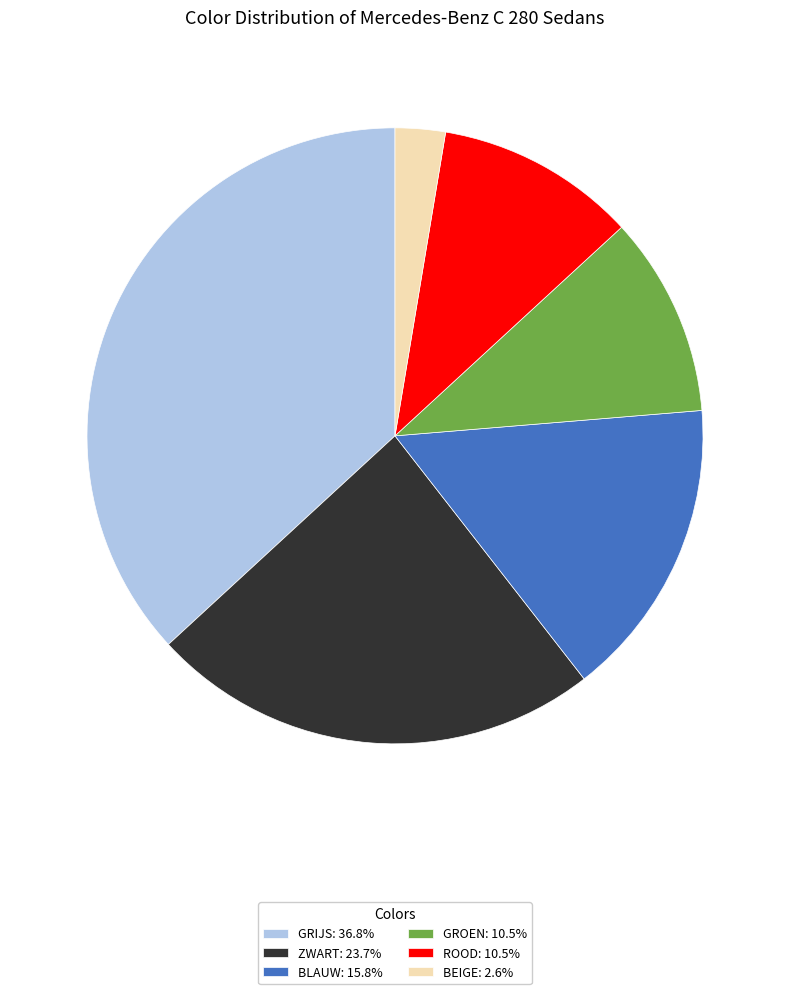

How many slices are in this pie chart?

6